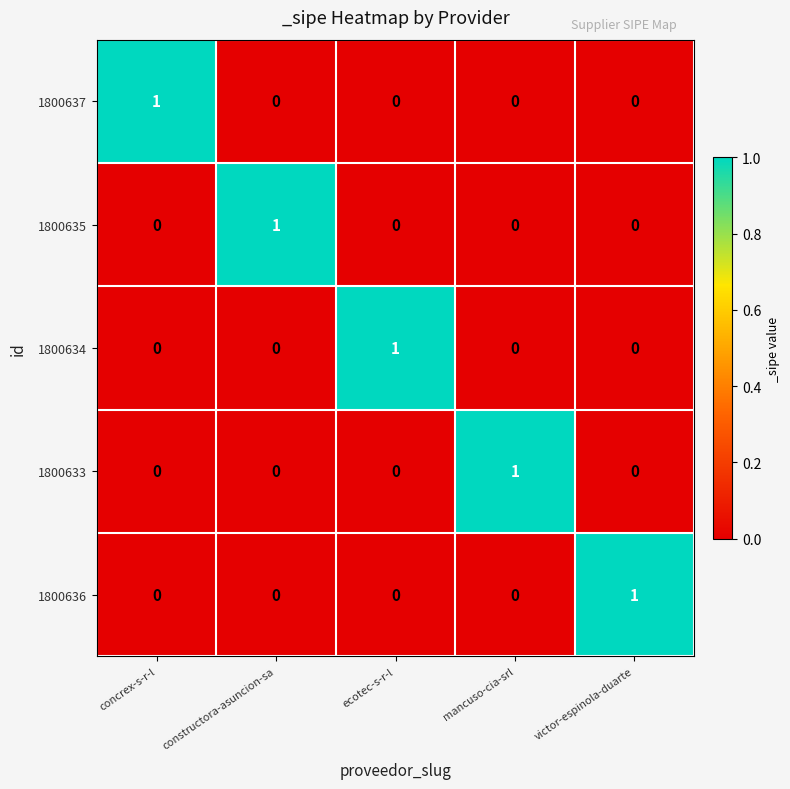

Count the 1800637 values in the range 0 to 1.

5